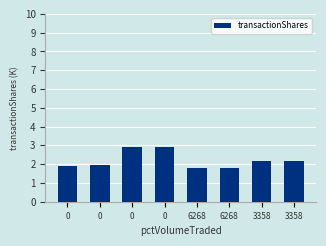

Which label corresponds to the smallest value in the chart?

6268